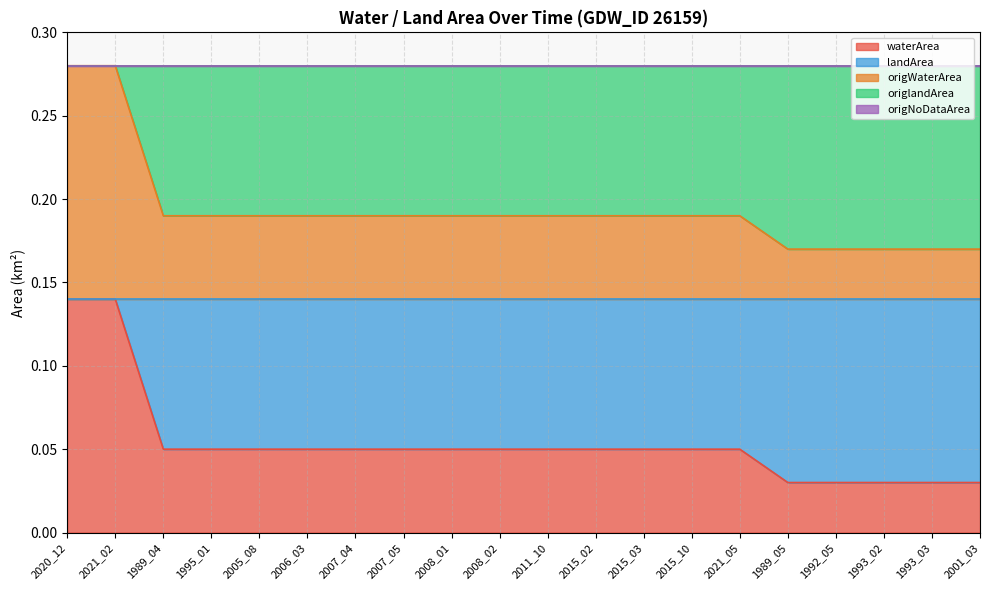

True or false: origWaterArea and origlandArea intersect in this chart.

True